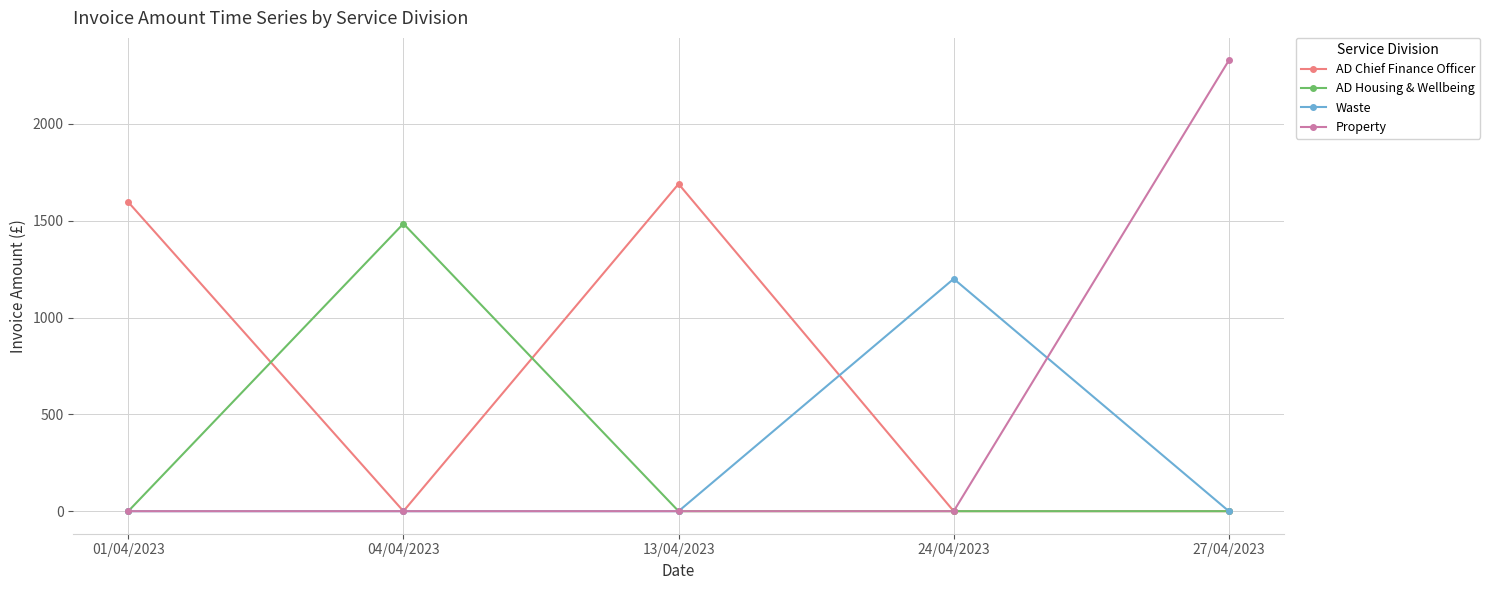

Reading left to right, transcribe all the data shown in this chart.

AD Chief Finance Officer: 01/04/2023=1596.0	04/04/2023=0.0	13/04/2023=1690.1	24/04/2023=0.0	27/04/2023=0.0
AD Housing & Wellbeing: 01/04/2023=0.0	04/04/2023=1485.0	13/04/2023=0.0	24/04/2023=0.0	27/04/2023=0.0
Waste: 01/04/2023=0.0	04/04/2023=0.0	13/04/2023=0.0	24/04/2023=1200.0	27/04/2023=0.0
Property: 01/04/2023=0.0	04/04/2023=0.0	13/04/2023=0.0	24/04/2023=0.0	27/04/2023=2328.0